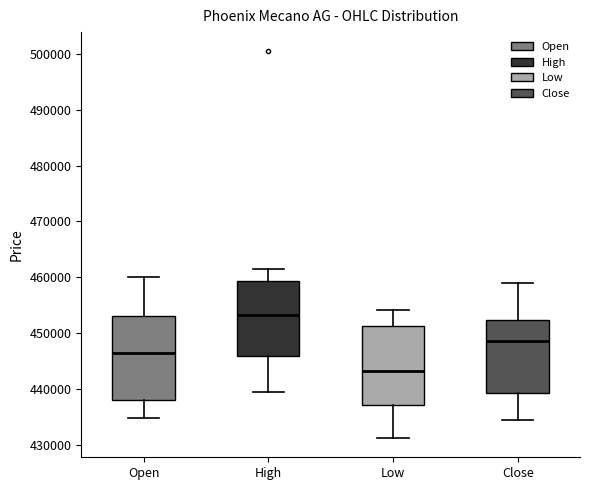

Reading left to right, read every box against the y-axis: the position of its median line, the range the box covers, and the ends of its whiskers. The values are not printed on the chart, so give them approximately, as read against the axis.

Open: median 446000, box 438000 to 453000, whiskers 435000 to 460000
High: median 453000, box 446000 to 459000, whiskers 439000 to 461000
Low: median 443000, box 437000 to 451000, whiskers 431000 to 454000
Close: median 449000, box 439000 to 452000, whiskers 434000 to 459000